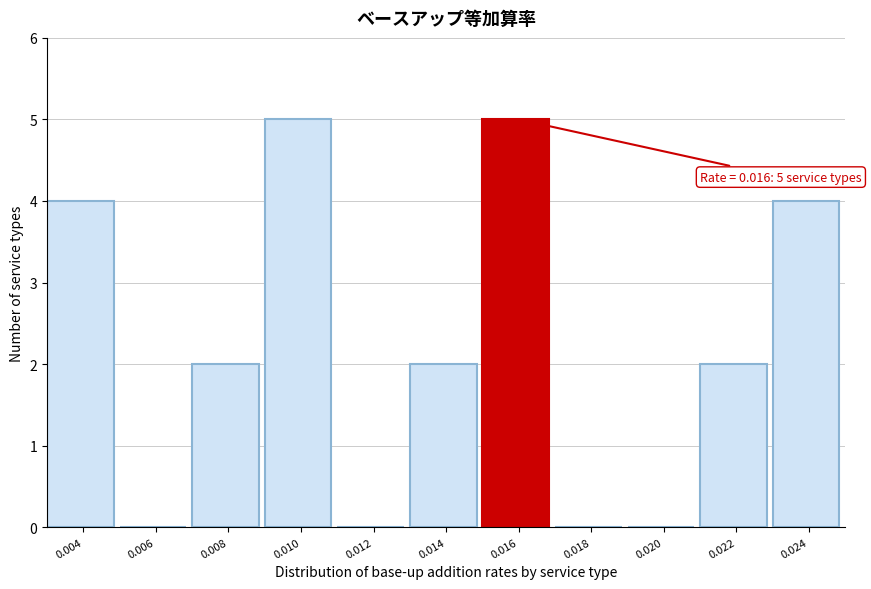

Reading left to right, list all the values displayed in this chart.

0.004=4	0.006=0	0.008=2	0.010=5	0.012=0	0.014=2	0.016=5	0.018=0	0.020=0	0.022=2	0.024=4